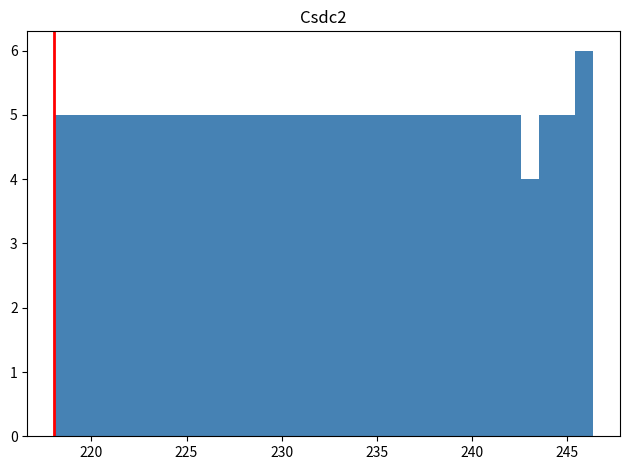

Around what value on the x-axis is the tallest bar? Give the approximate position of its centre, as read against the axis.

246.0